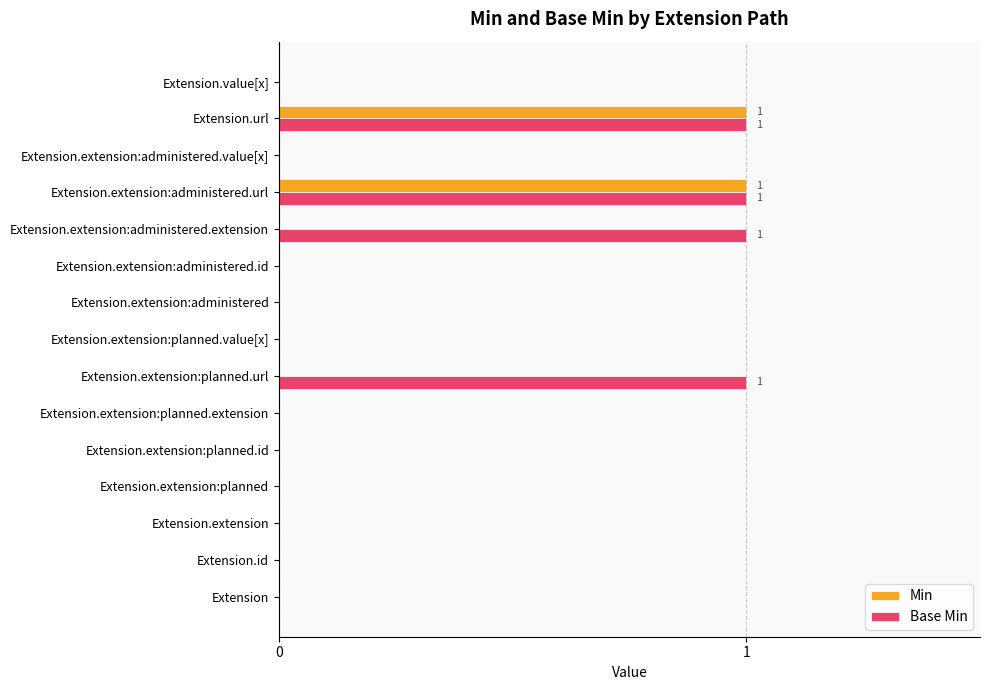

Which series changed the most between Extension.extension:planned.id and Extension.extension:planned.url?

Base Min